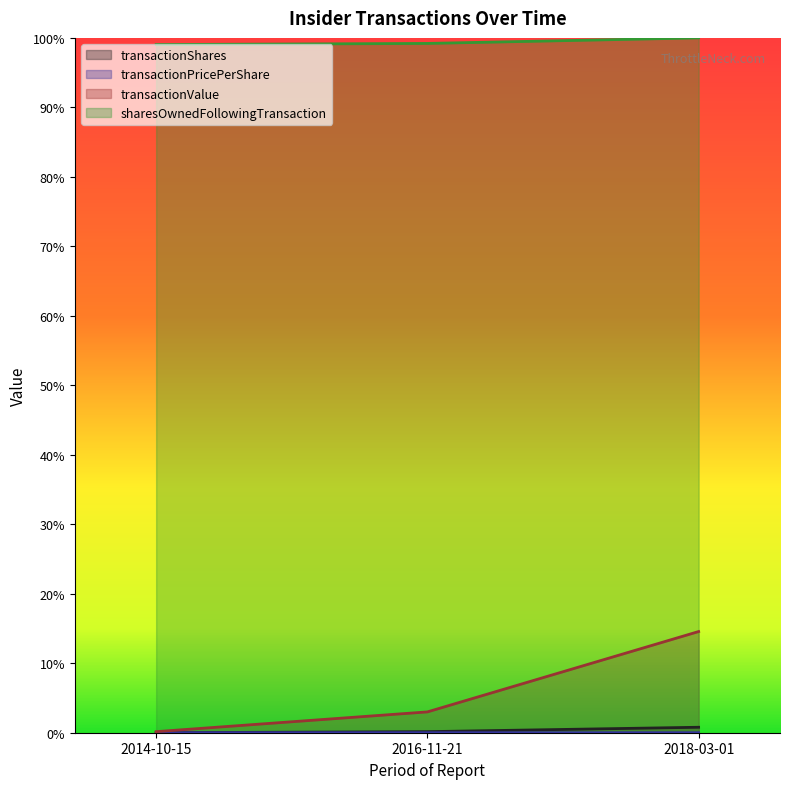

How many lines are shown in the chart?

4